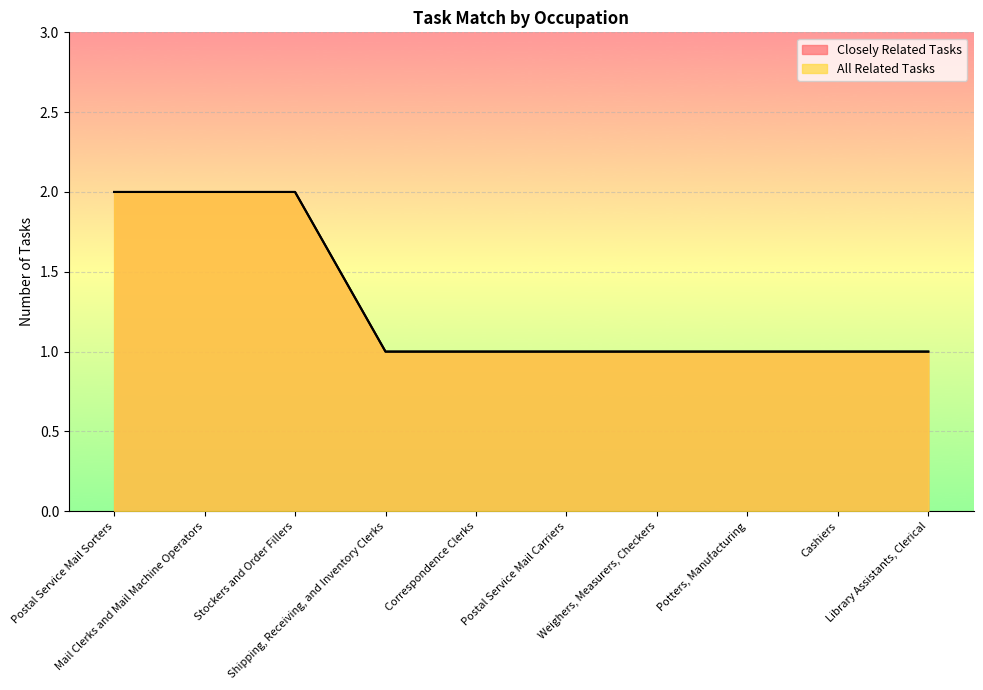

What is the sum of the All Related Tasks values at Weighers, Measurers, Checkers and Postal Service Mail Sorters?

3